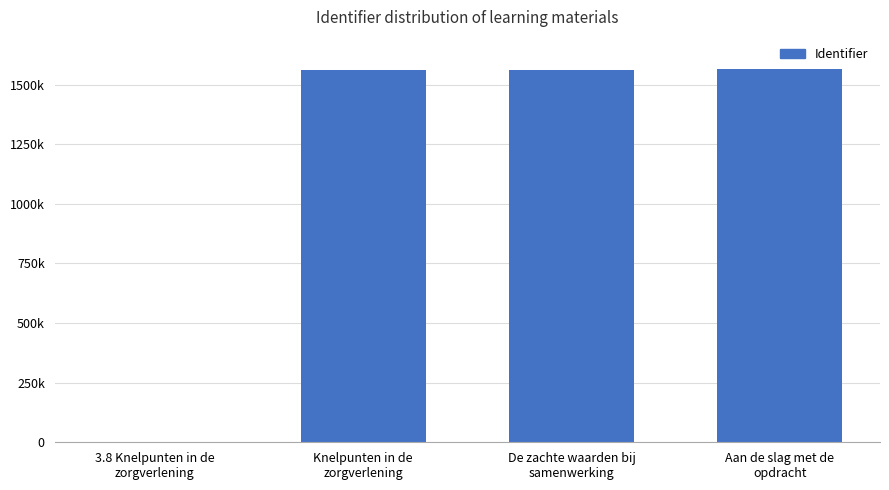

What is the value of the 2nd bar from the left?

1563181